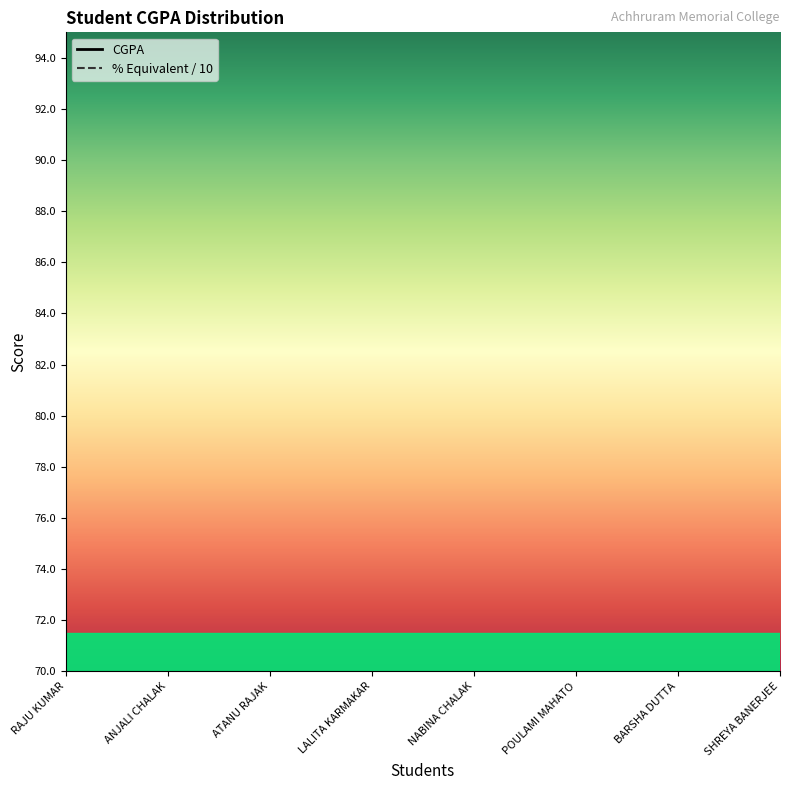

What are all the series names shown in the legend?

CGPA, % Equivalent / 10